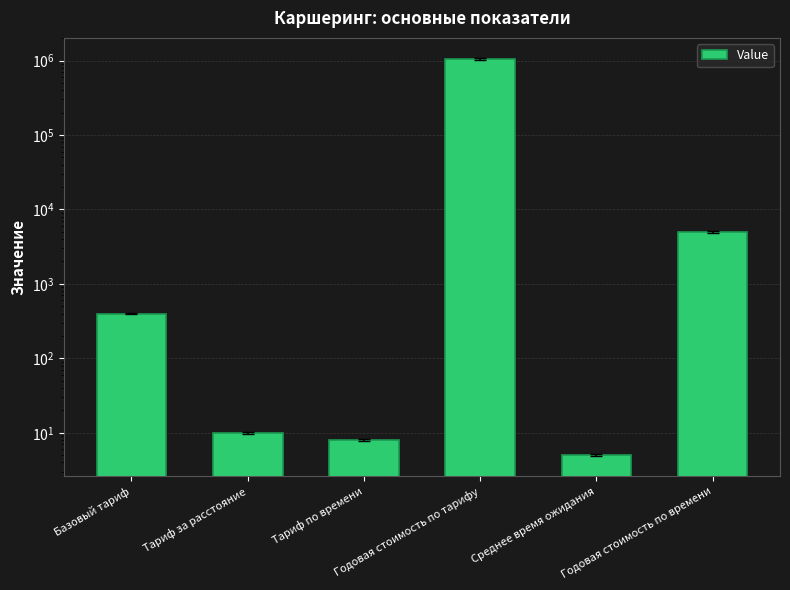

Is it true that the value at Базовый тариф is 550.6?

False